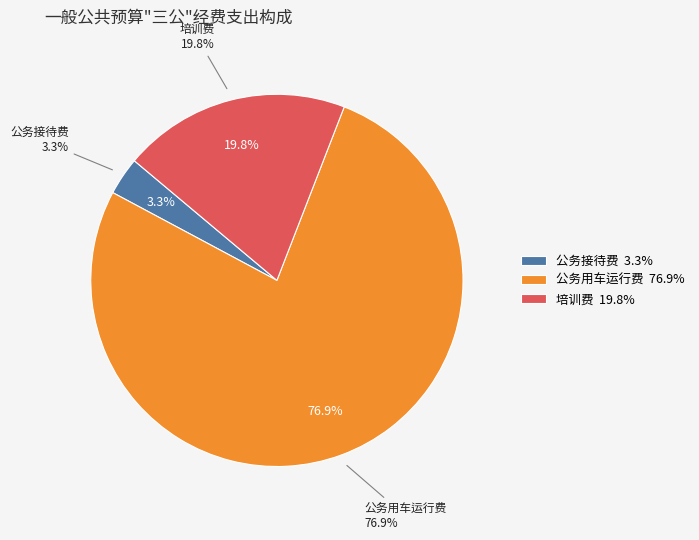

Is there any slice that represents more than half of the pie?

Yes